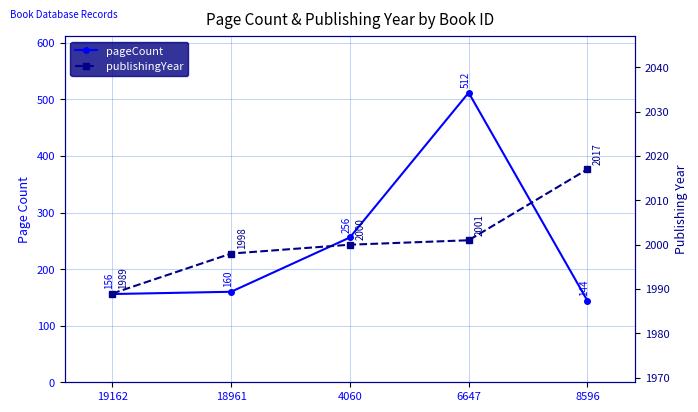

How many interior local peaks does the pageCount series have?

1